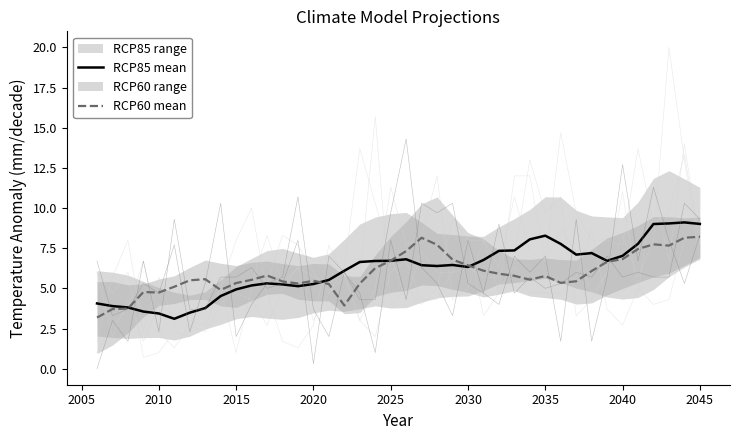

Reading left to right, what are all the values shown in this chart?

RCP85 mean: 4.1	3.9	3.8	3.6	3.4	3.1	3.5	3.8	4.5	4.9	5.2	5.3	5.2	5.1	5.3	5.5	6.1	6.6	6.7	6.7	6.8	6.4	6.4	6.5	6.3	6.8	7.3	7.4	8.1	8.3	7.8	7.1	7.2	6.7	7.0	7.8	9.0	9.0	9.1	9.0
RCP60 mean: 3.2	3.7	3.7	4.8	4.7	5.1	5.5	5.6	4.9	5.3	5.5	5.8	5.4	5.3	5.5	5.3	3.9	5.3	6.3	6.7	7.3	8.2	7.7	6.8	6.4	6.1	5.9	5.8	5.5	5.8	5.3	5.4	6.1	6.7	6.8	7.5	7.7	7.7	8.2	8.2